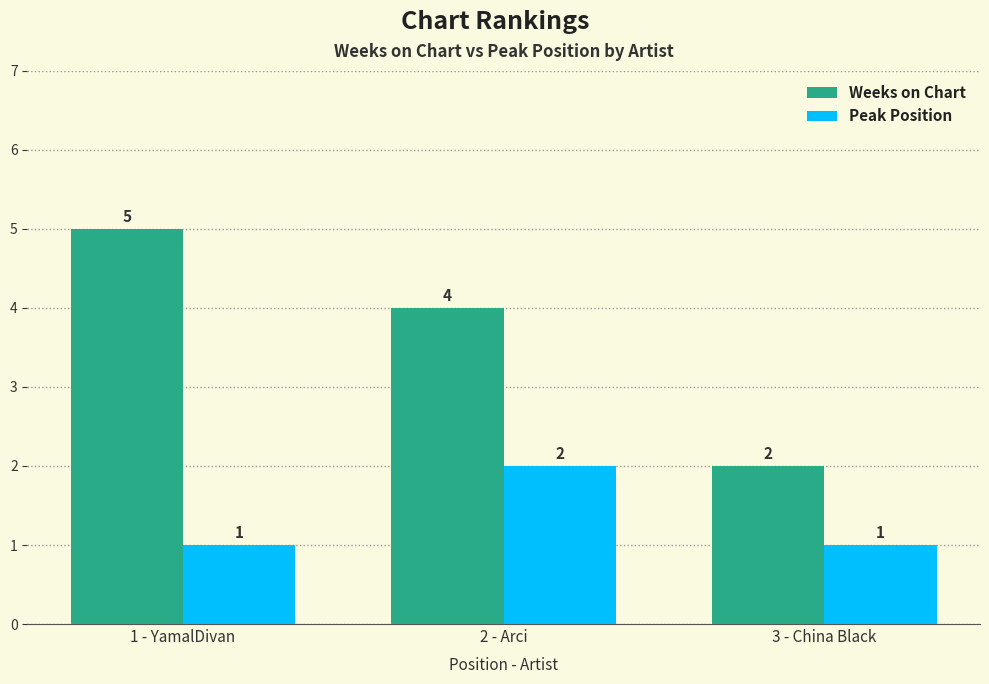

What is the total value across all series at 2 - Arci?

6